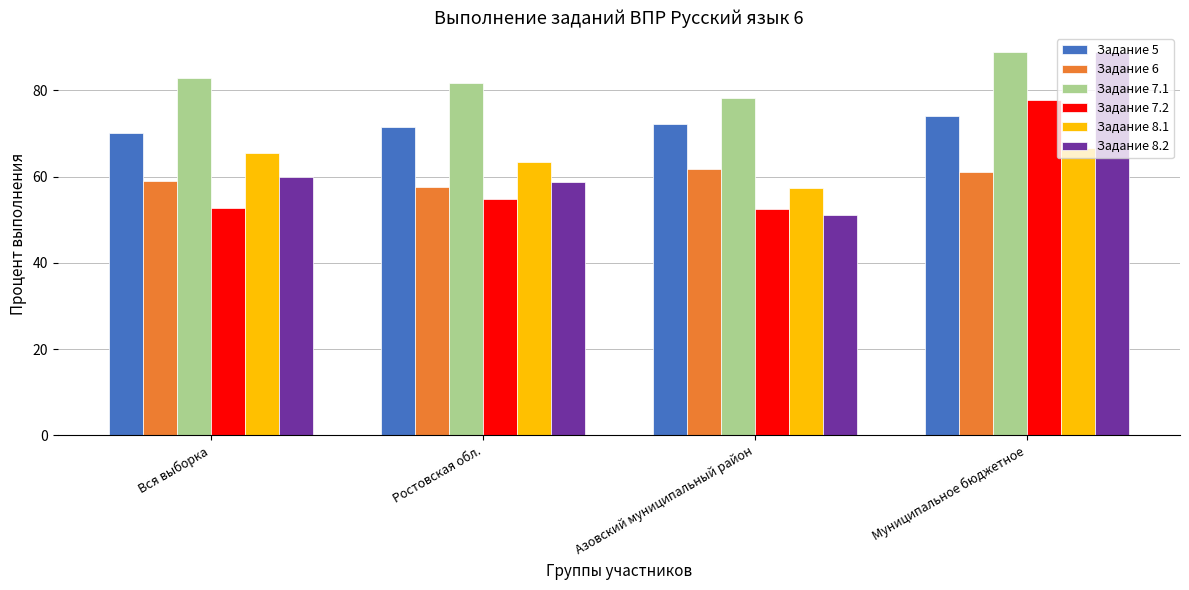

Which series has the largest total across all categories?

Задание 7.1